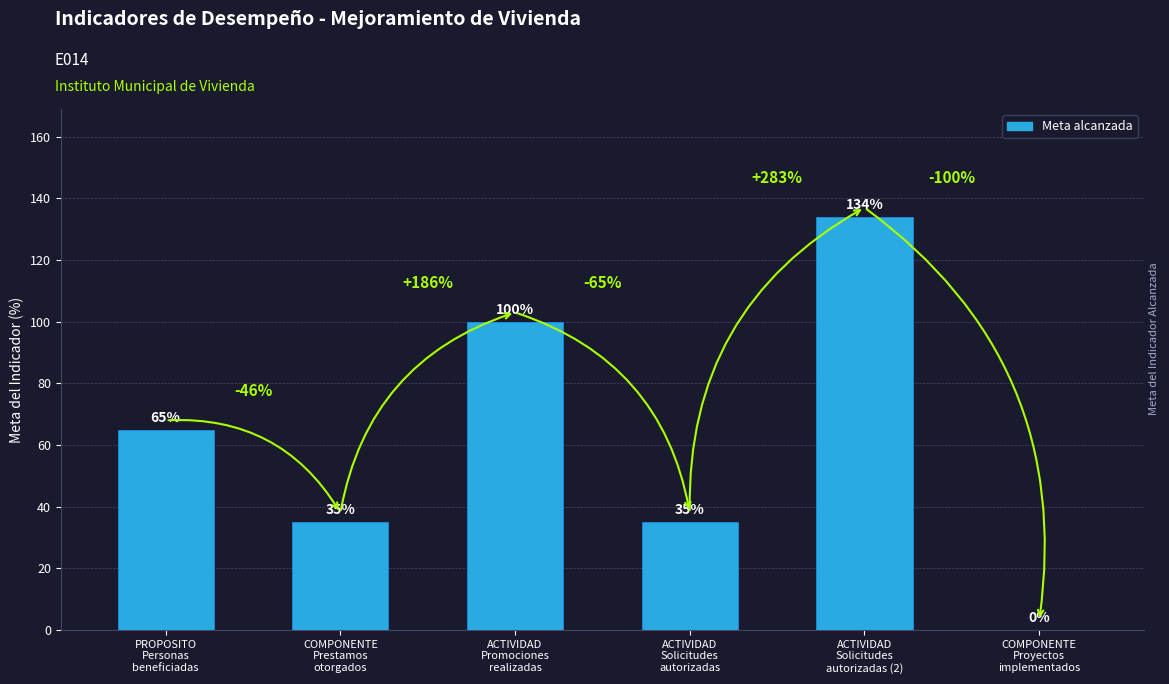

What is the sum of all values?

369